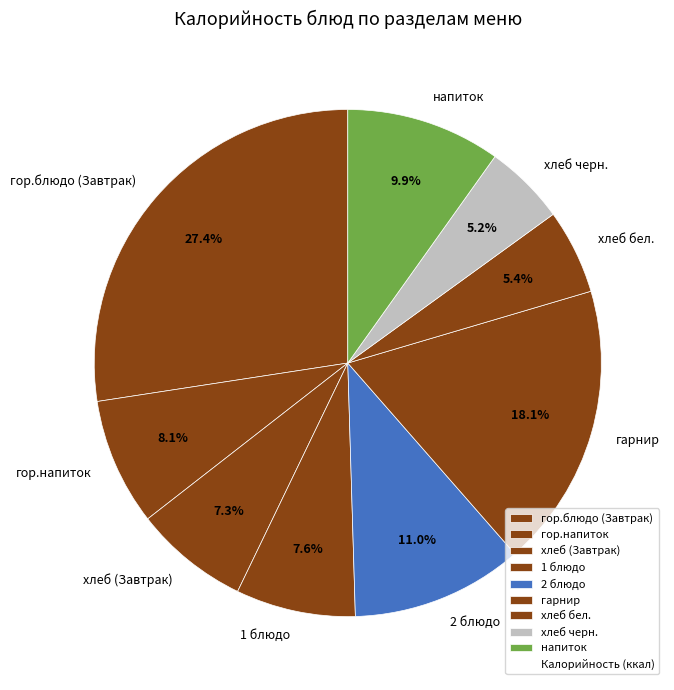

Which slice is the largest?

гор.блюдо (Завтрак)